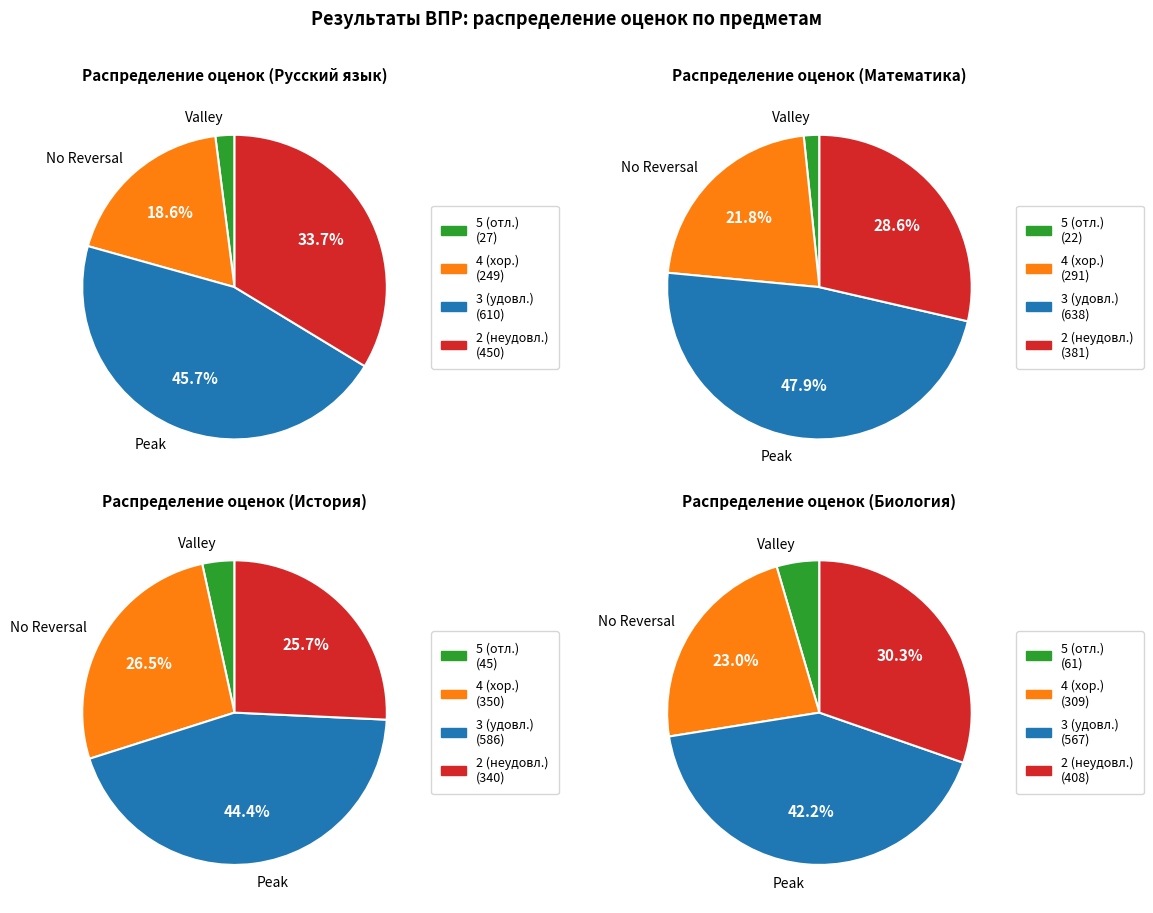

To the nearest percent, what is the average slice percentage?

25%